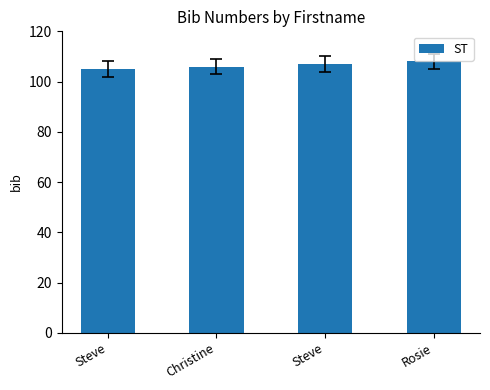

Reading left to right, transcribe all the data shown in this chart.

105	106	107	108